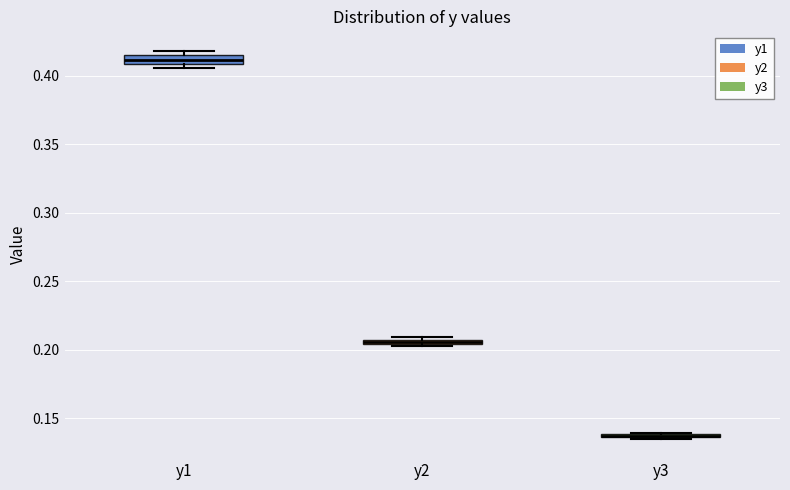

Where is the upper edge of the box for y2 on the y-axis? The values are not printed on the chart, so give them approximately, as read against the axis.

0.210